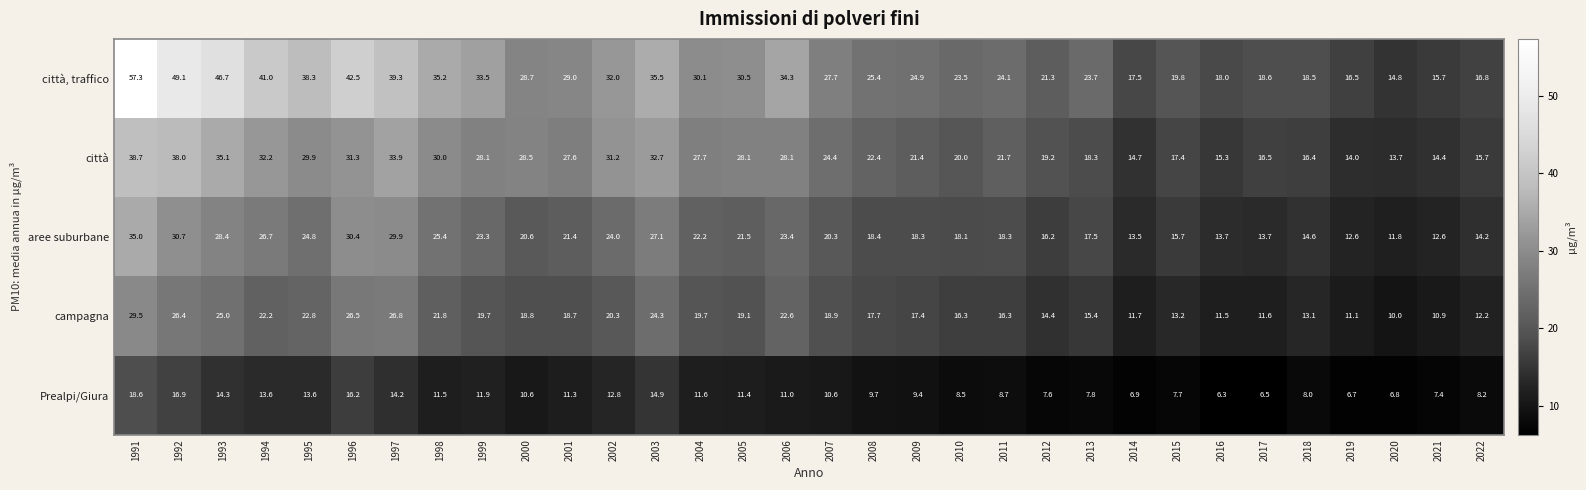

What is the sum of the Prealpi/Giura values at 2020 and 1997?

21.0